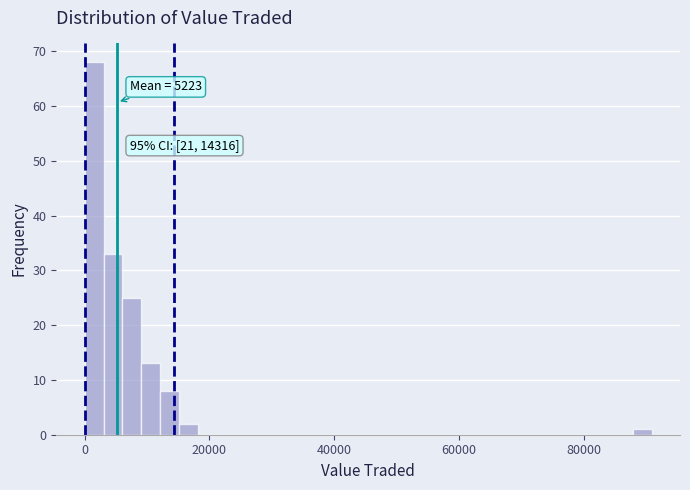

Around what value on the x-axis is the tallest bar? Give the approximate position of its centre, as read against the axis.

2000